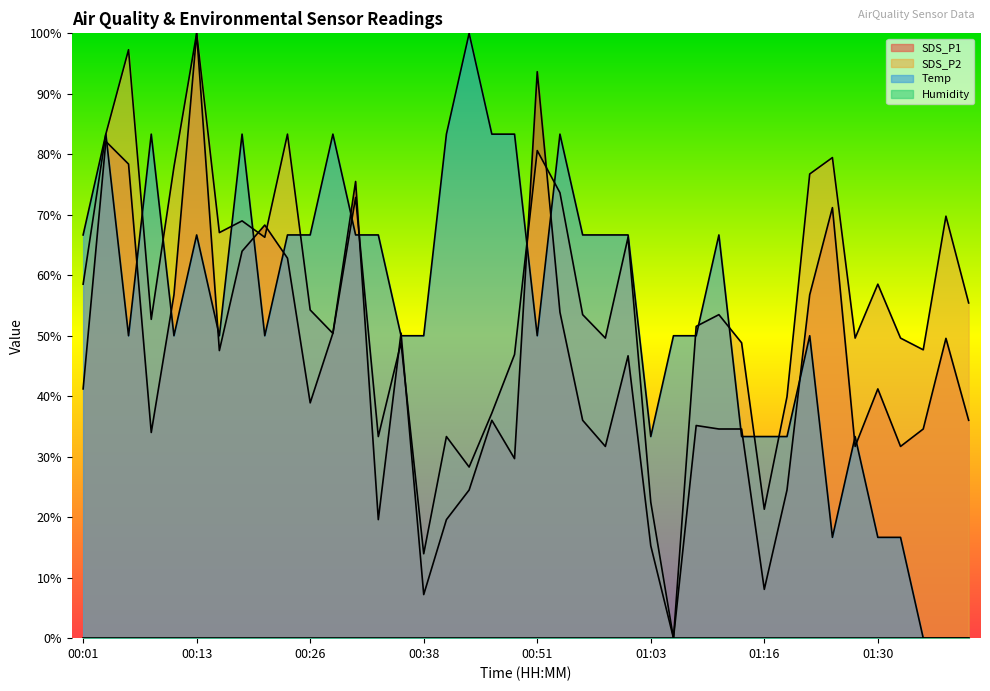

What is the maximum value for SDS_P1?

100.0